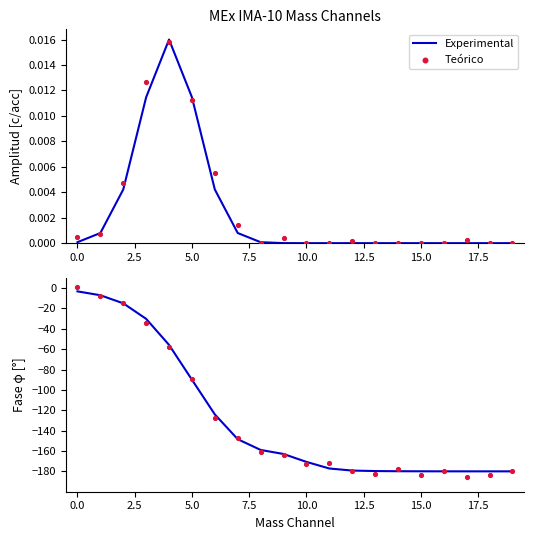

Which series reaches the minimum Y coordinate?

Teórico